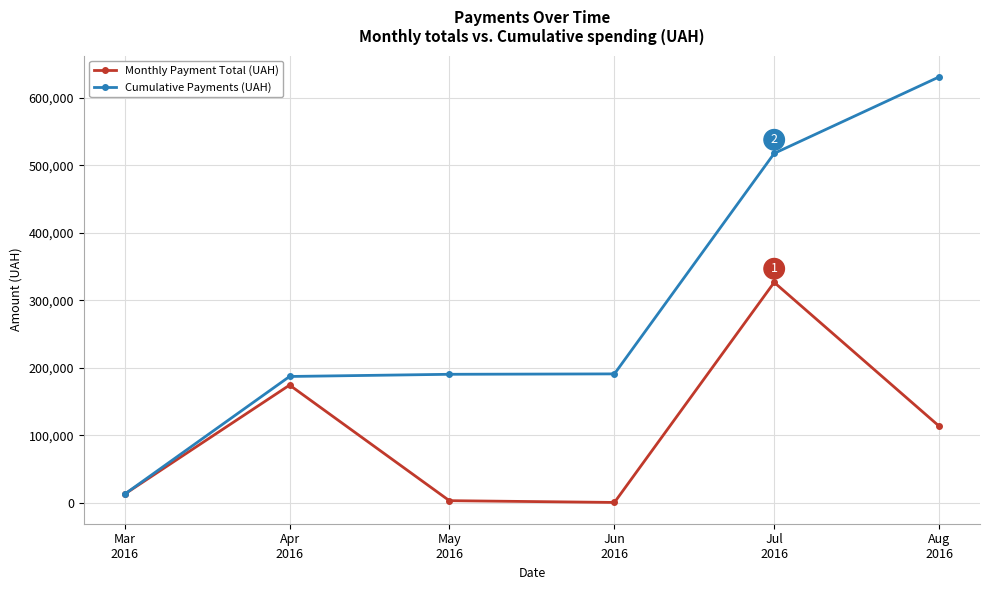

What is the difference between the maximum and minimum values in the Monthly Payment Total (UAH) series?

325972.3